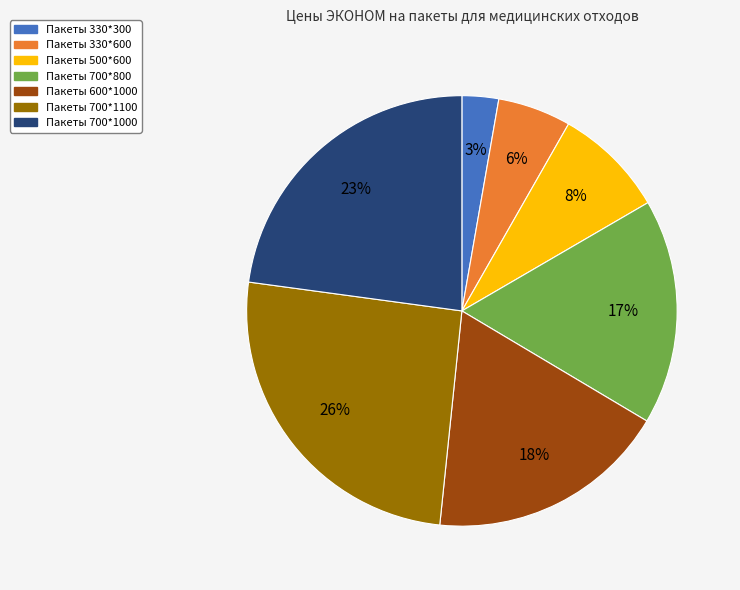

Rank the categories by value from highest to lowest.

Пакеты 700*1100, Пакеты 700*1000, Пакеты 600*1000, Пакеты 700*800, Пакеты 500*600, Пакеты 330*600, Пакеты 330*300